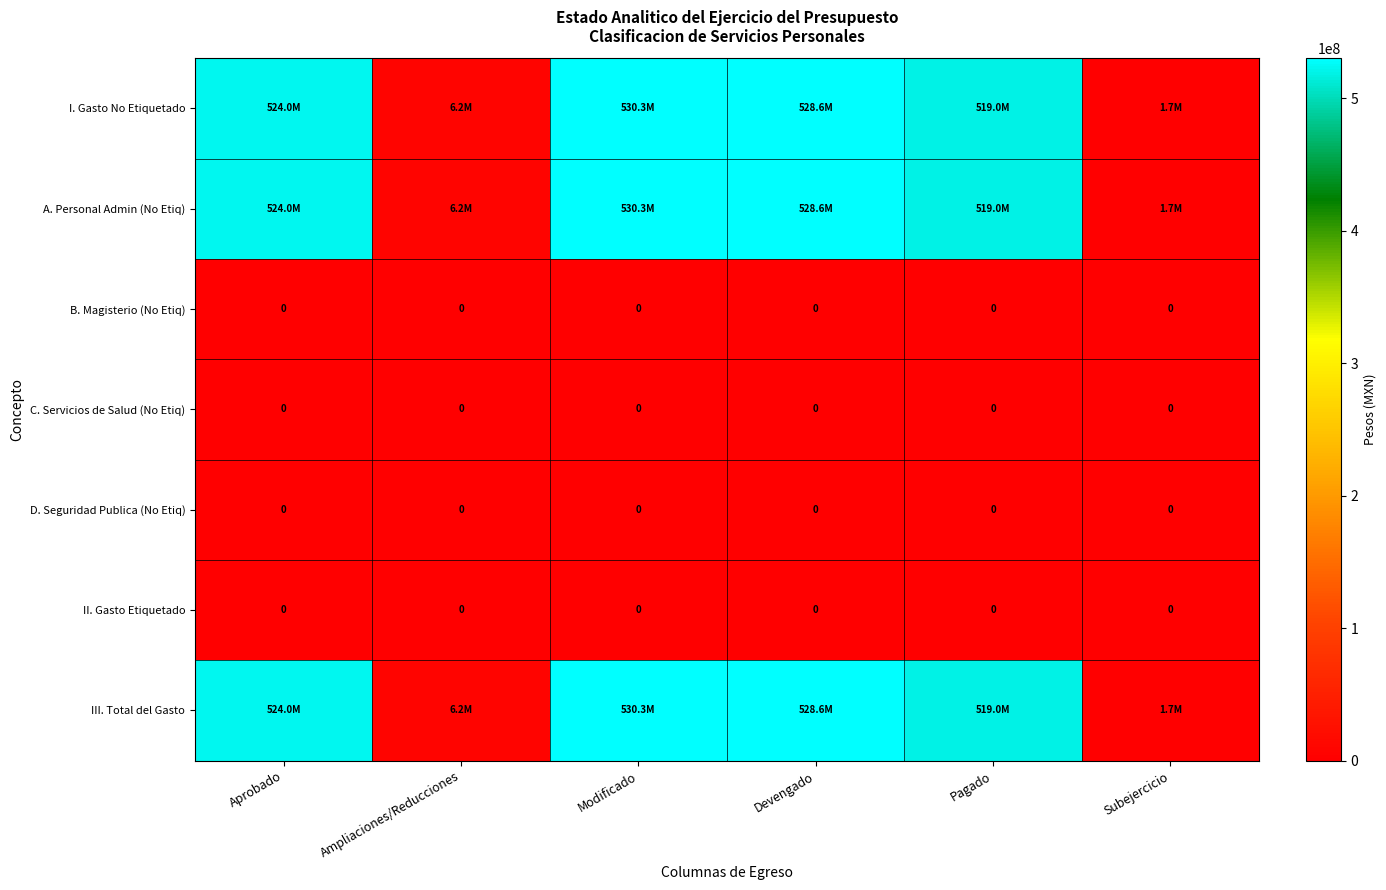

Is it true that A. Personal Admin (No Etiq) equals 6241815.6 at Ampliaciones/Reducciones?

True